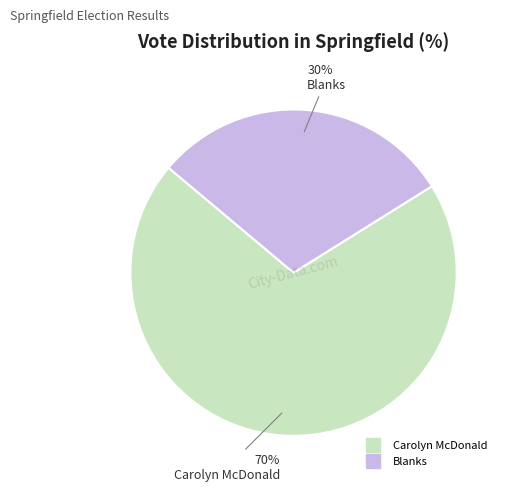

To the nearest percent, what is the difference between the largest and smallest slice percentages?

40%